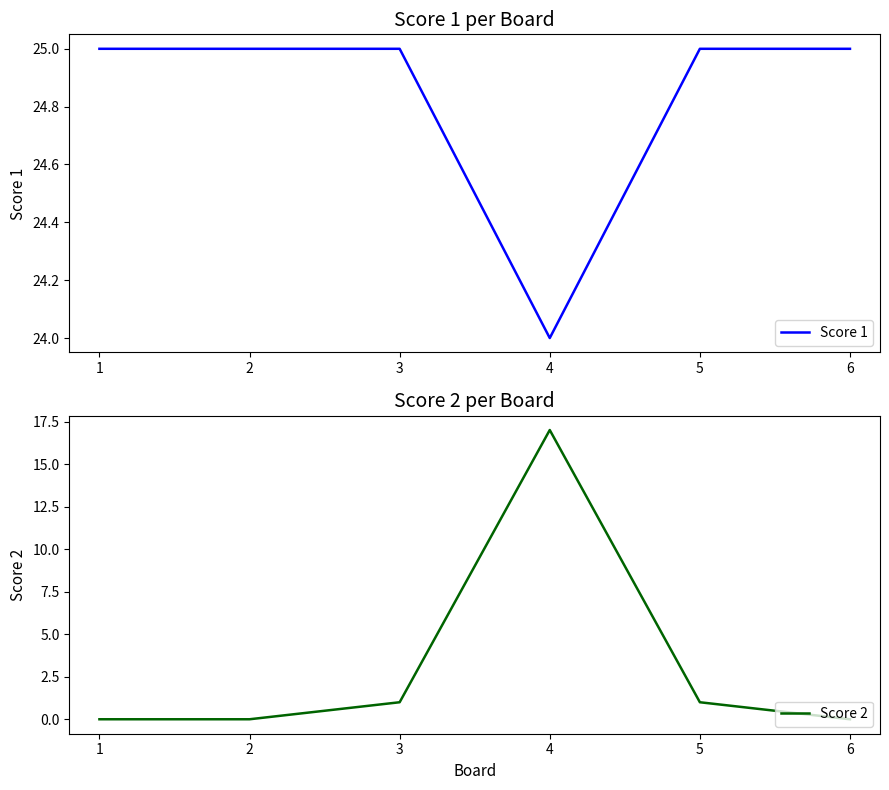

True or false: Score 1 has more than 1 points higher than both neighbors.

False